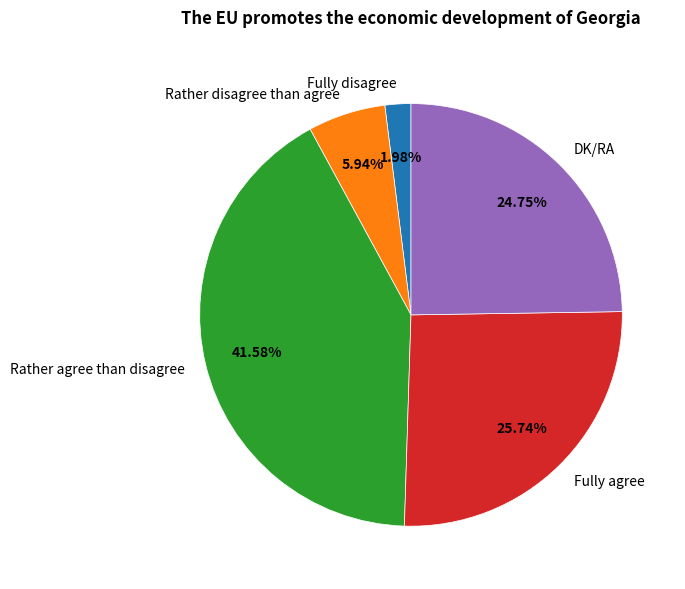

Approximately how many times larger is the value at Rather disagree than agree compared to Fully disagree?

3.0